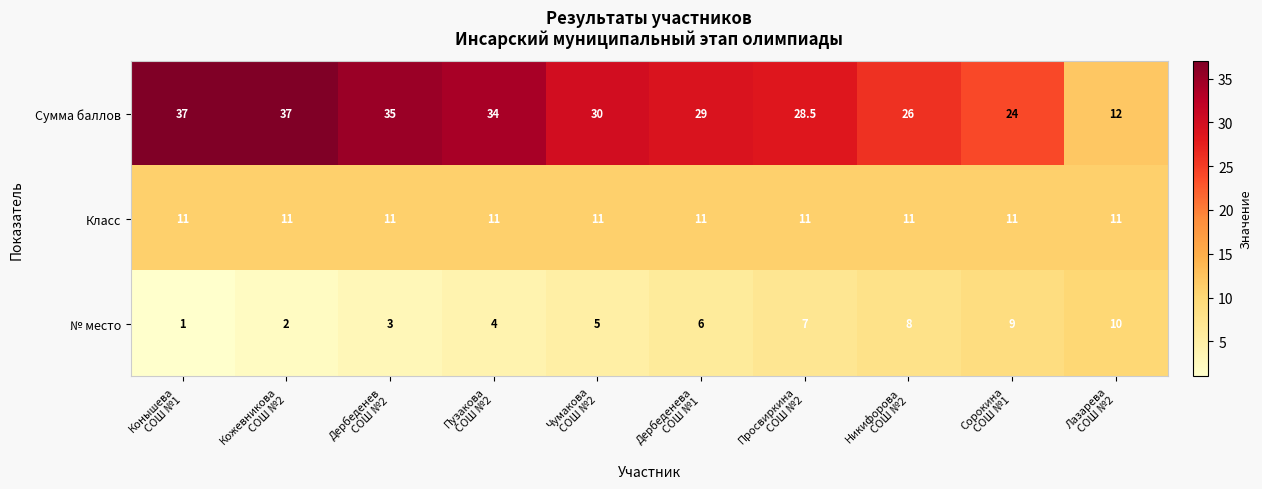

How many categories are shown in the chart?

10